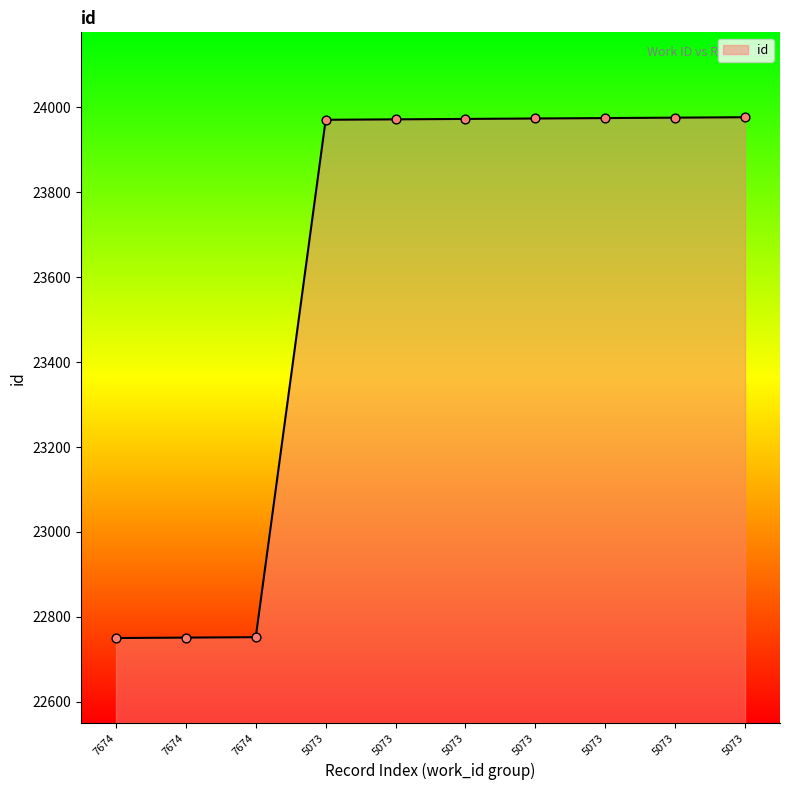

What is the change in value from 7674 to 5073?

+1222